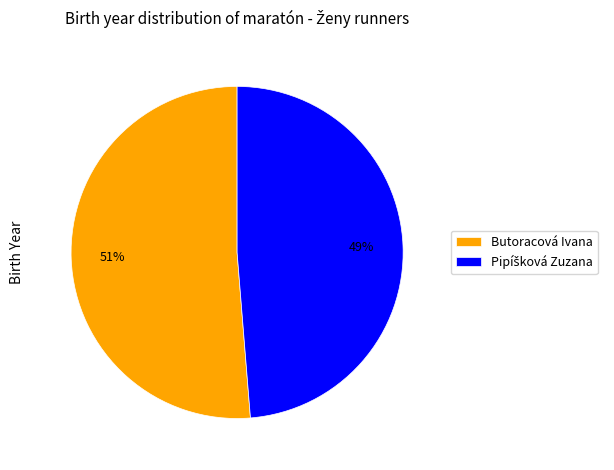

True or false: Butoracová Ivana accounts for 64% of the total.

False